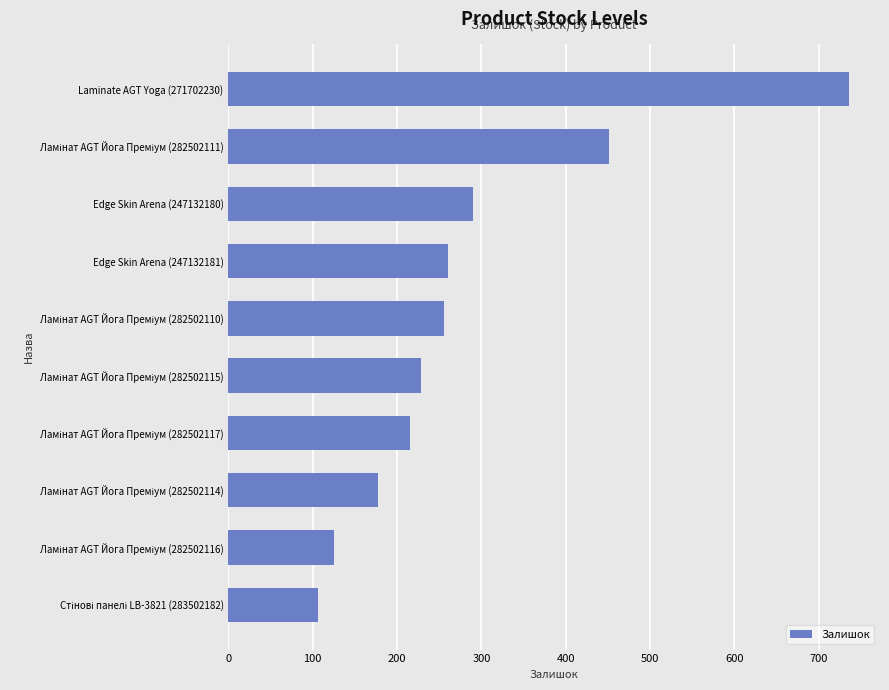

Are the bars horizontal?

Yes